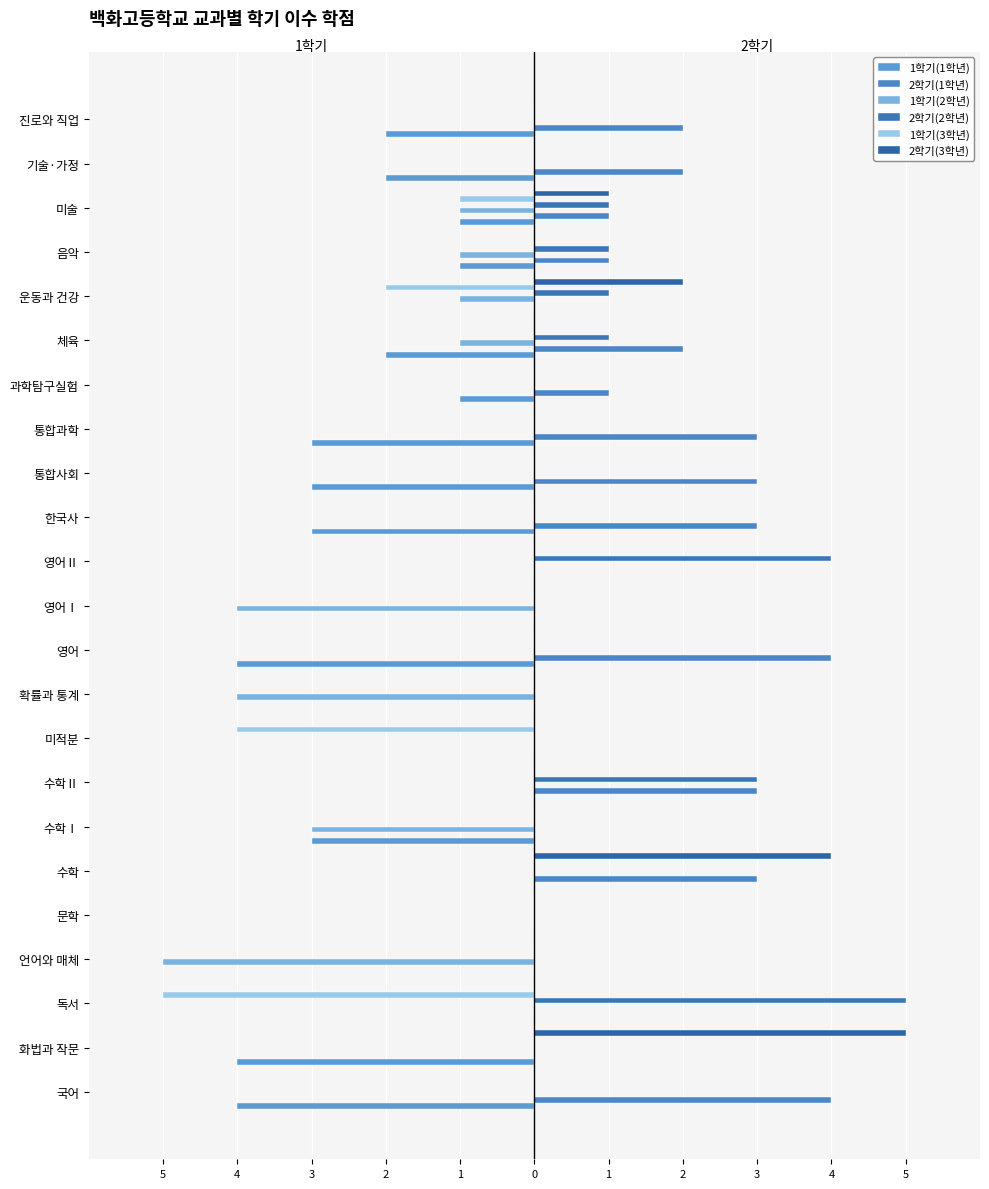

How many categories are shown in the chart?

23